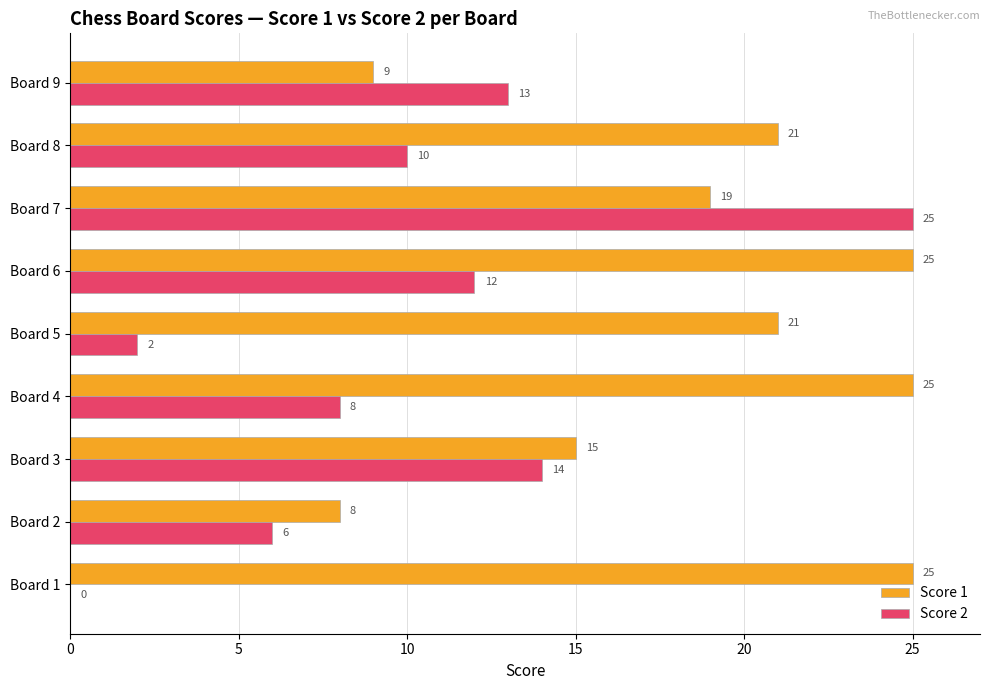

At which category is the sum across all series the highest?

Board 7